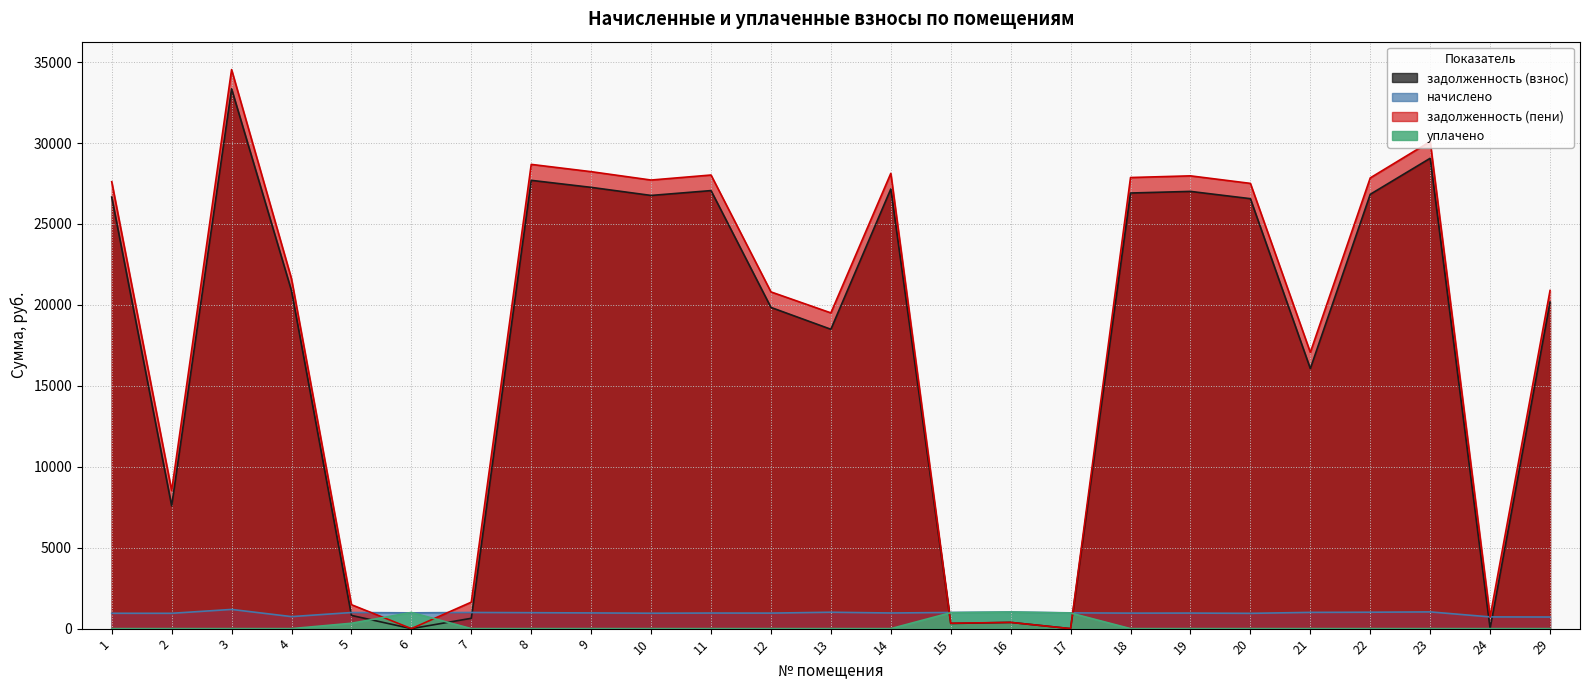

Is the value of начислено at 22 greater than the value of уплачено at 24?

Yes